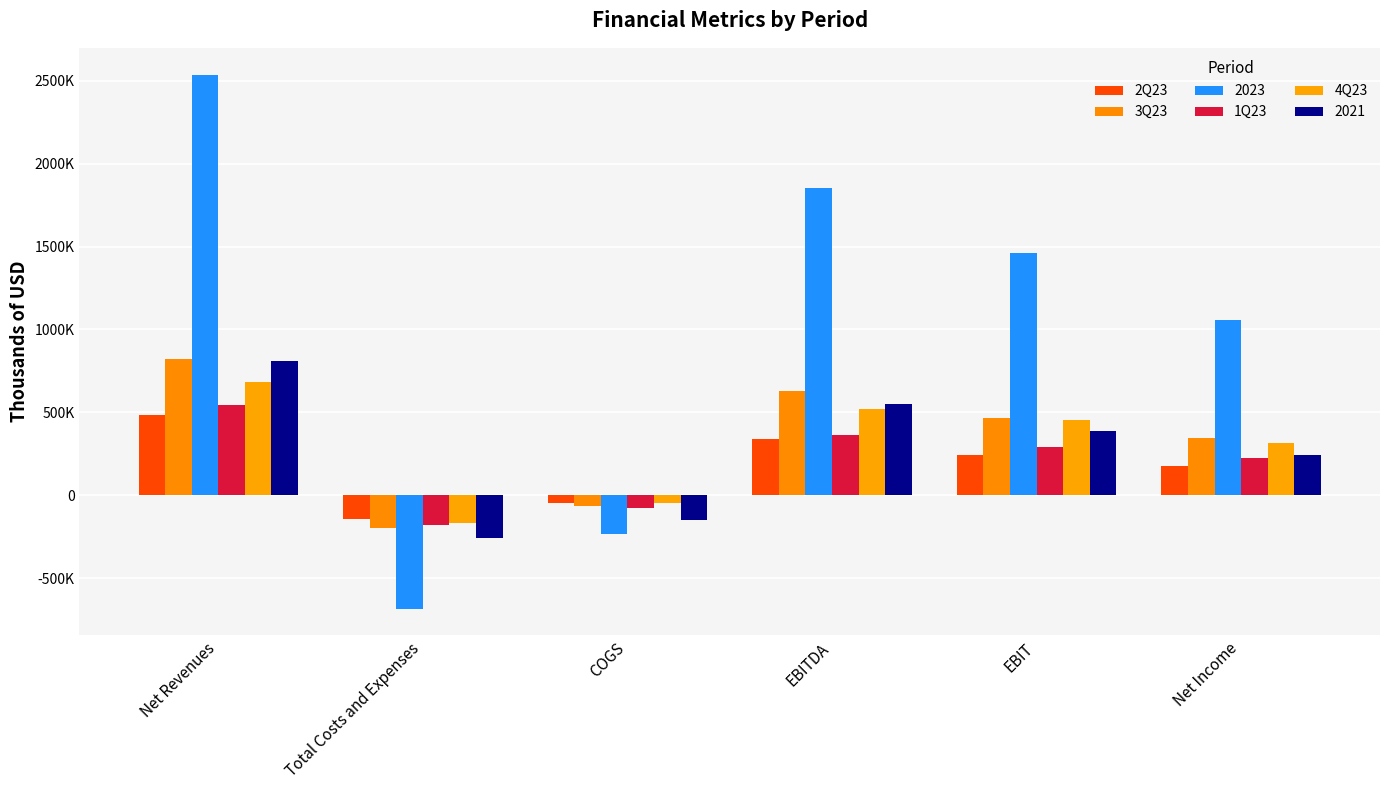

Are the bars grouped side by side (vs. stacked)?

Yes